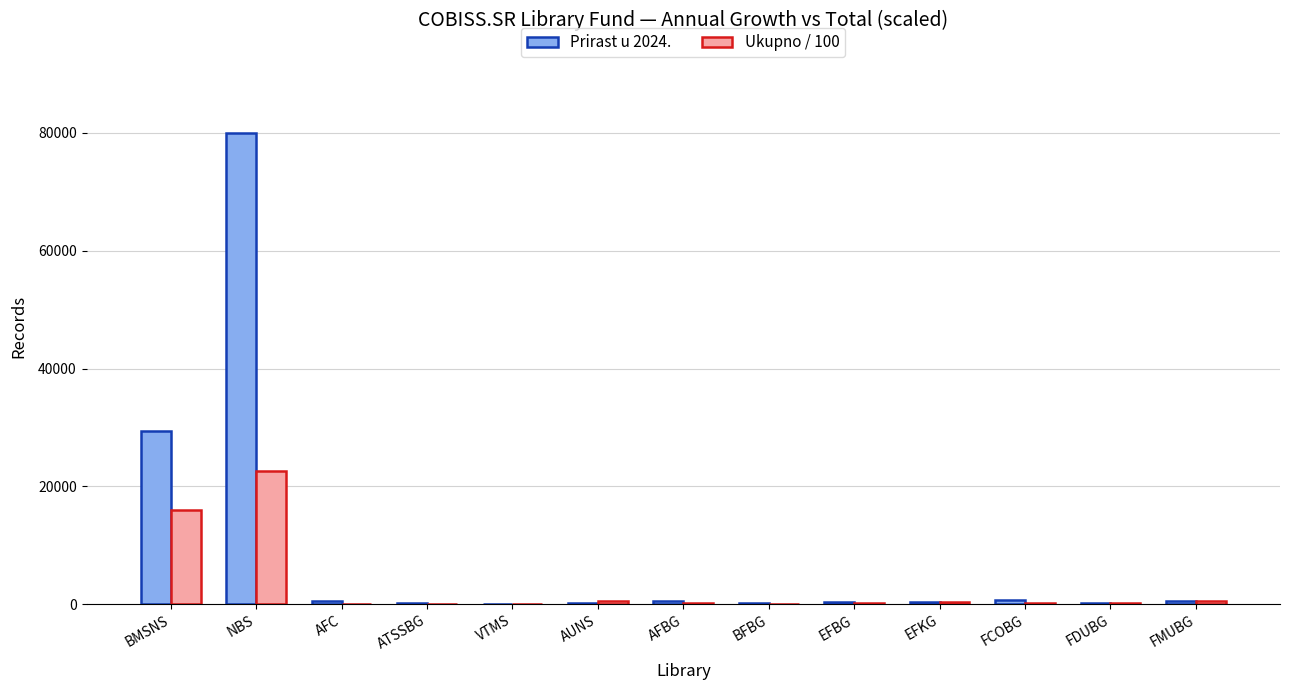

Which series has the widest spread of values?

Prirast u 2024.